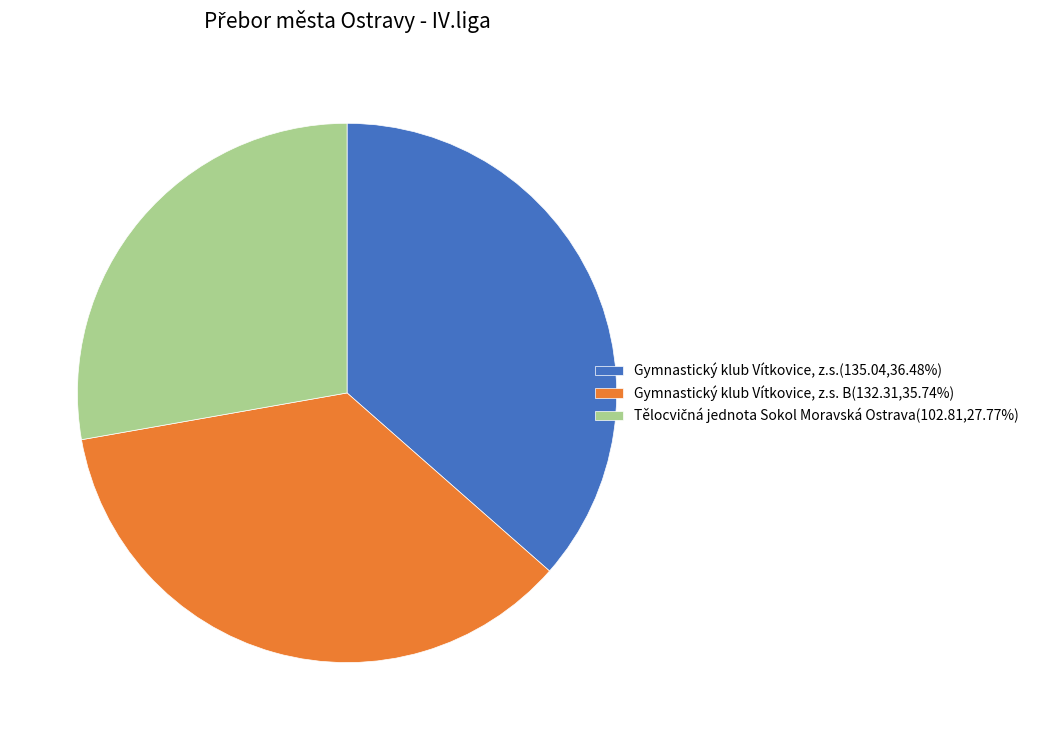

Do Gymnastický klub Vítkovice, z.s. B(132.31,35.74%) and Gymnastický klub Vítkovice, z.s.(135.04,36.48%) together represent more than half of the pie?

Yes